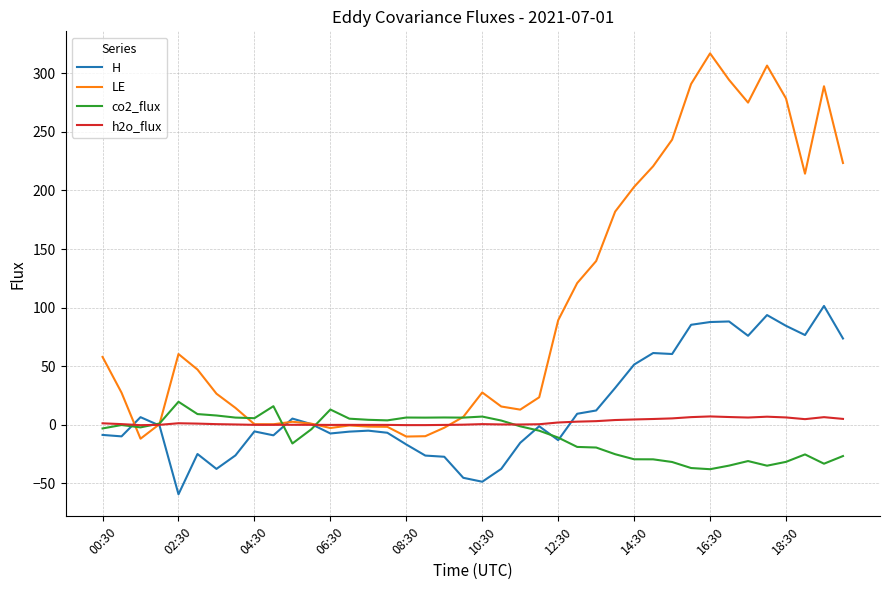

What is the maximum value shown in the chart?

316.9